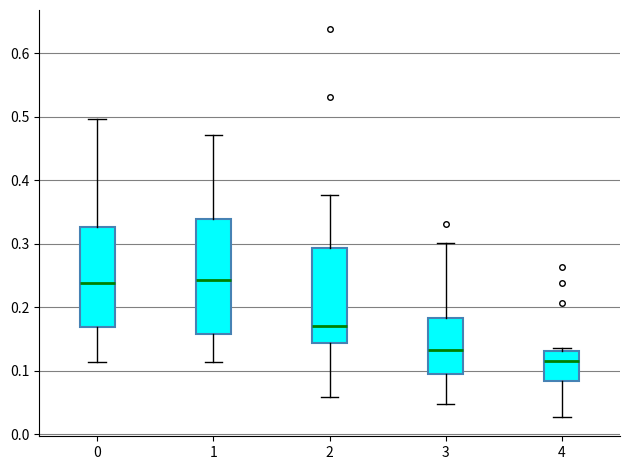

Which box has the lowest median line?

4